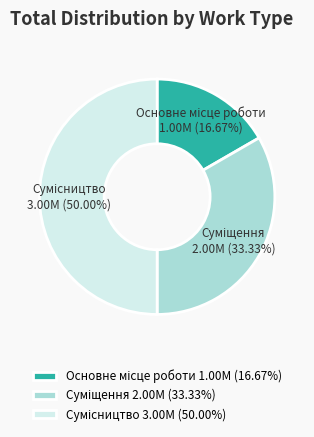

How many slices are in this pie chart?

3